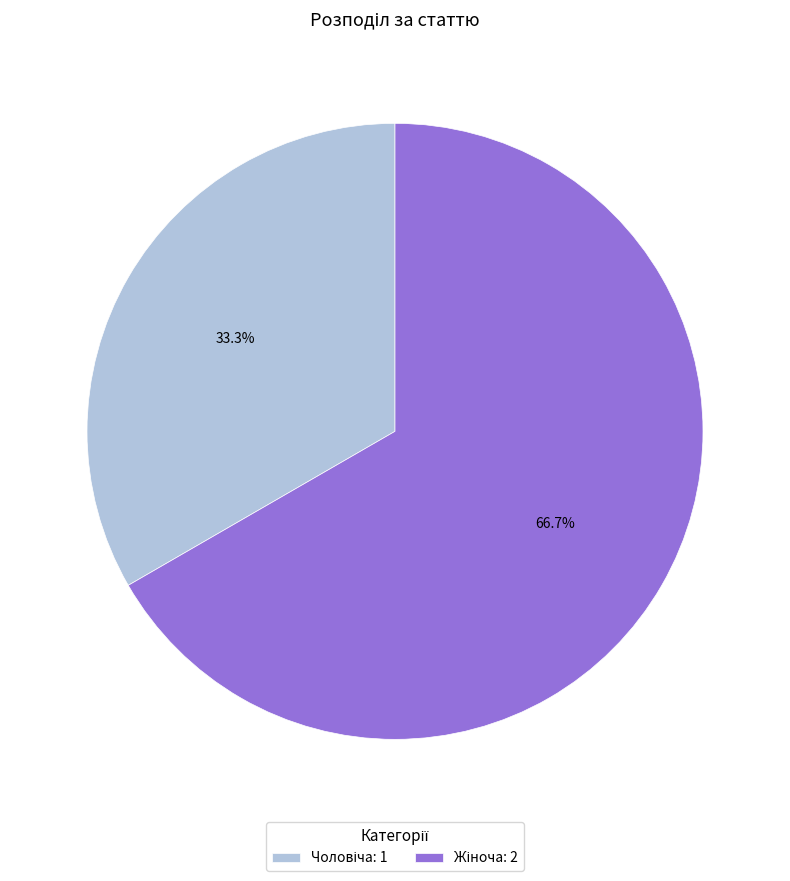

Is there any slice that represents more than half of the pie?

Yes